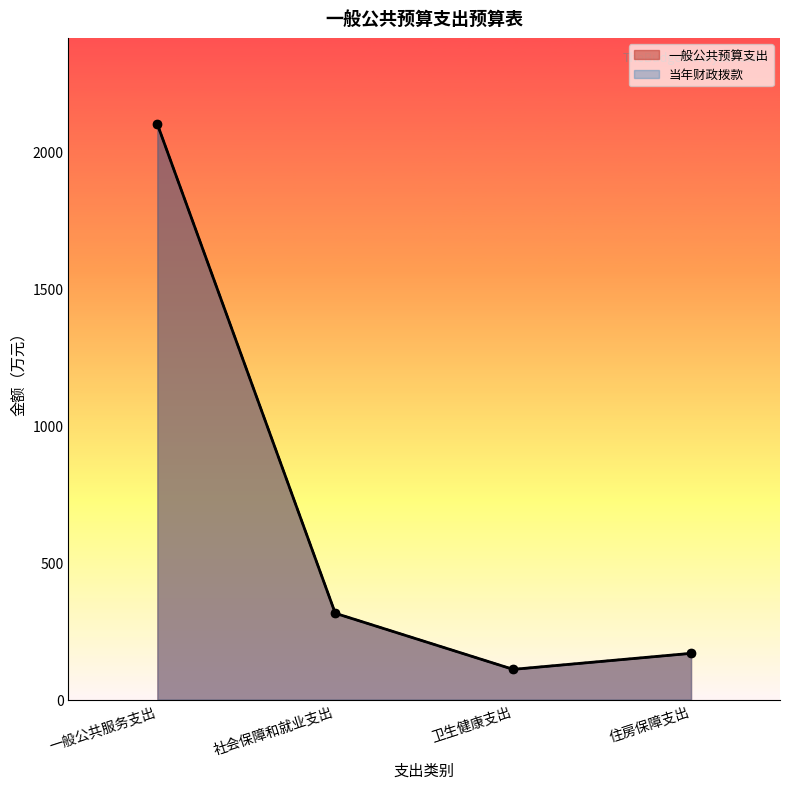

Is the value of 当年财政拨款 at 住房保障支出 greater than the value of 一般公共预算支出 at 住房保障支出?

No